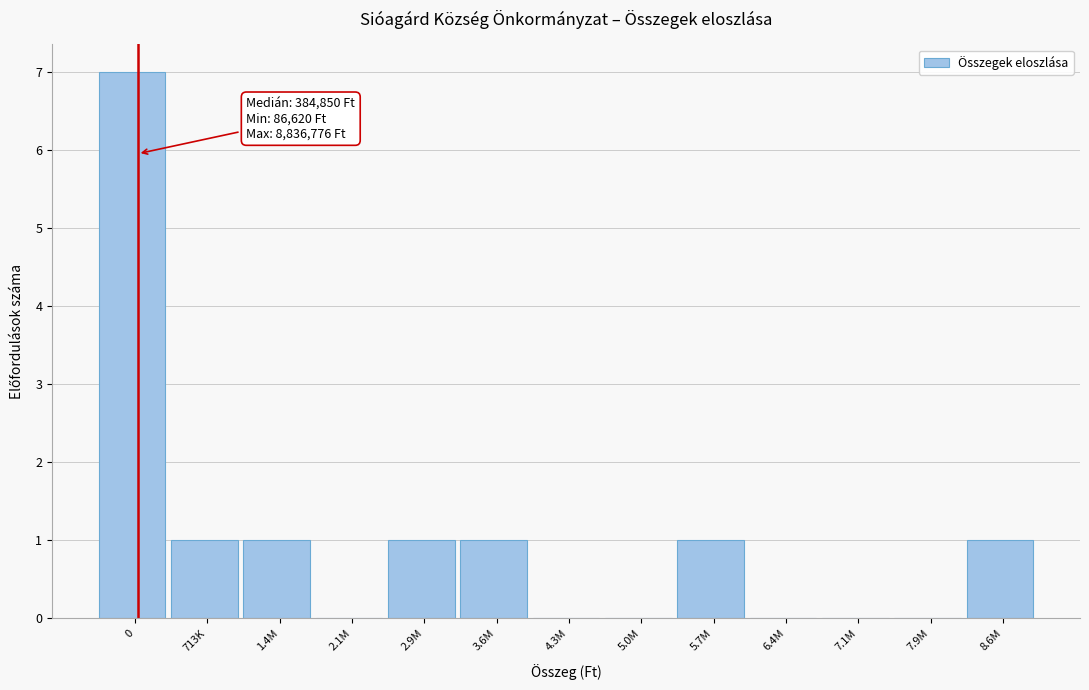

Reading left to right, extract all data points from this chart.

0=7	713K=1	1.4M=1	2.1M=0	2.9M=1	3.6M=1	4.3M=0	5.0M=0	5.7M=1	6.4M=0	7.1M=0	7.9M=0	8.6M=1